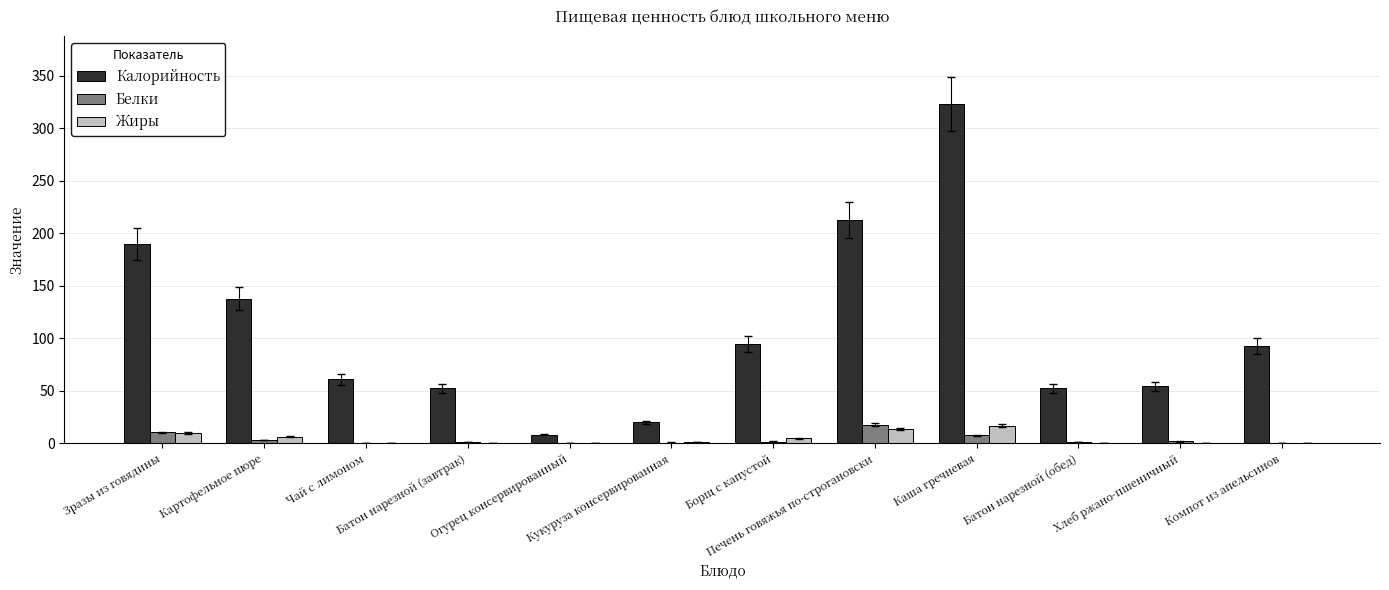

Count the number of data series in this chart.

3